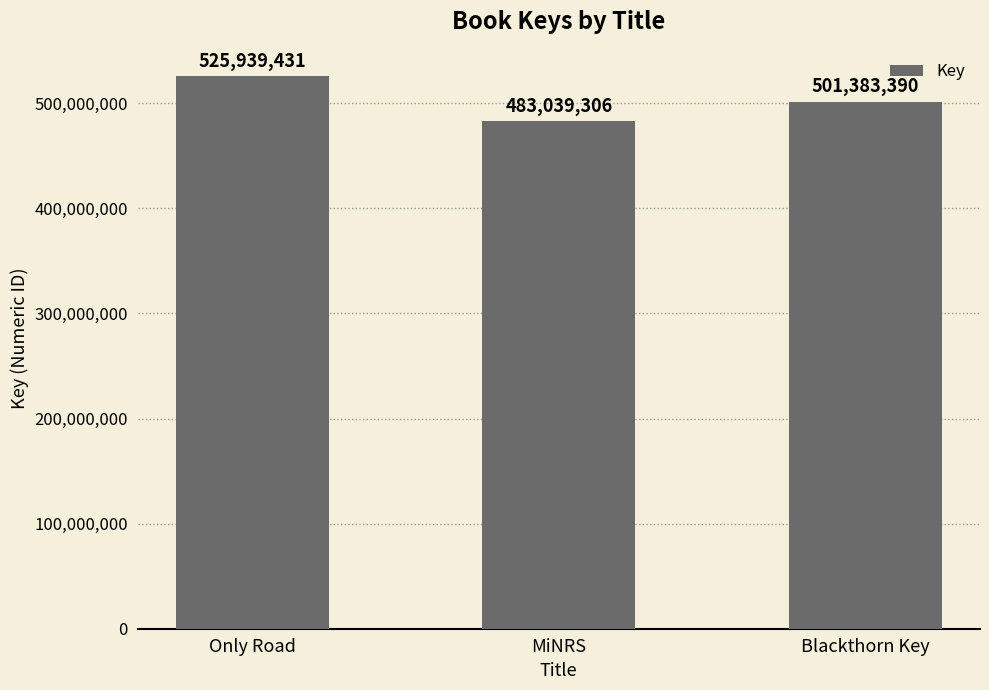

At which label does the data first exceed 501383390?

Only Road